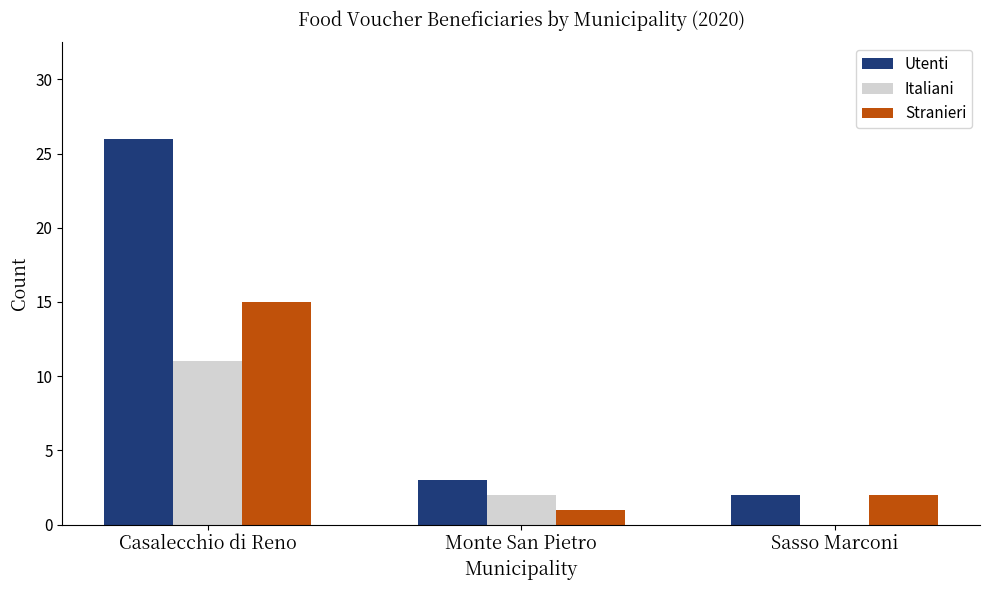

What is the sum of the Utenti values at Monte San Pietro and Casalecchio di Reno?

29